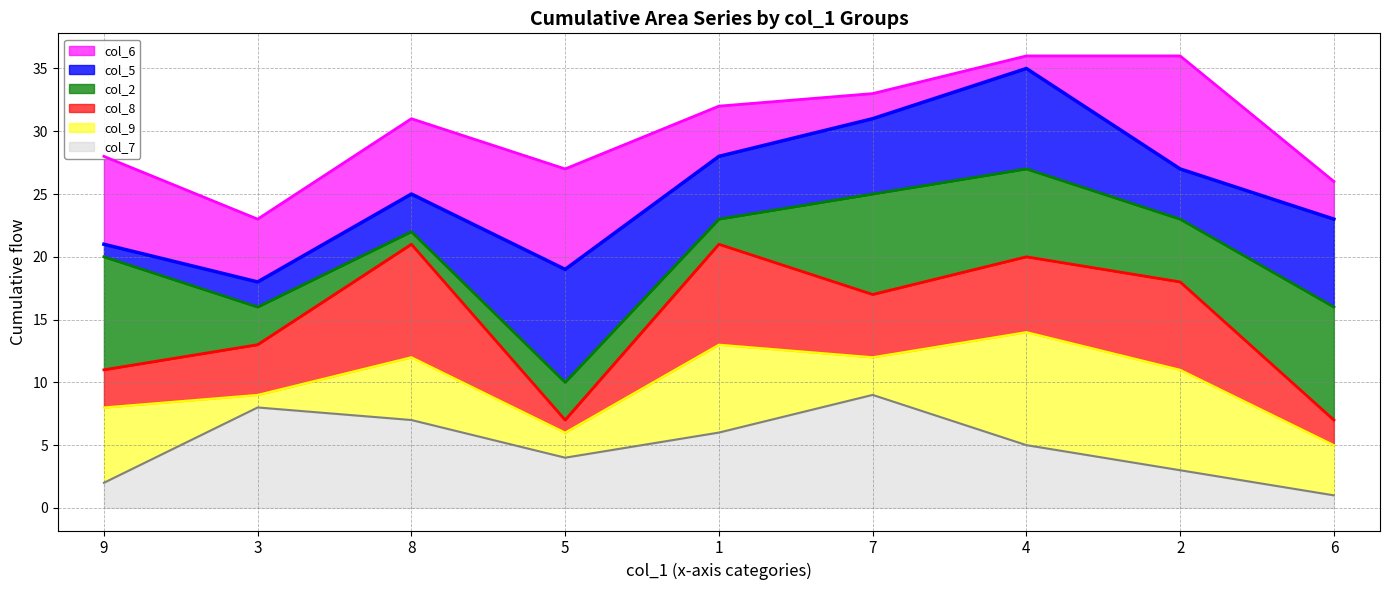

What is the total value across all series at 9?

90